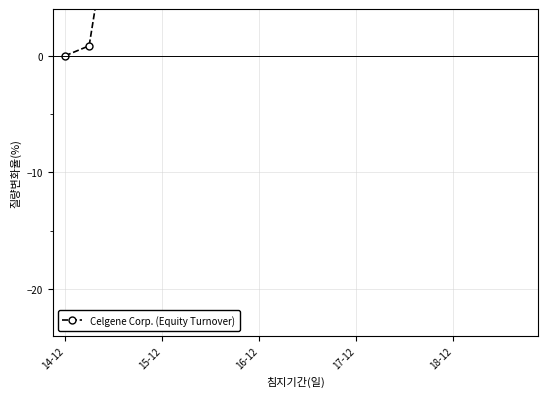

Is it true that the value at 16-12 is 45.7?

True